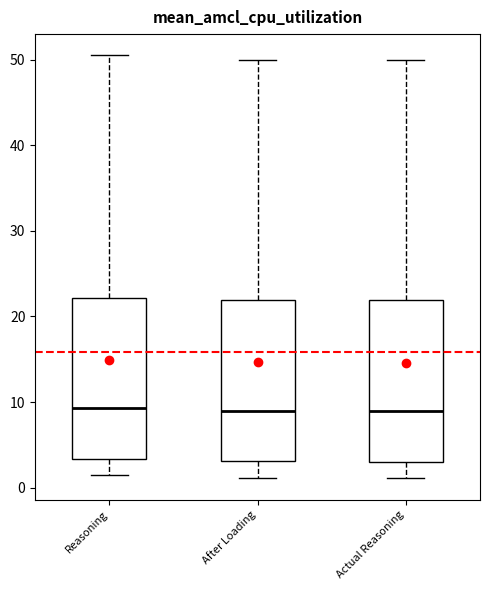

Reading left to right, read every box against the y-axis: the position of its median line, the range the box covers, and the ends of its whiskers. The values are not printed on the chart, so give them approximately, as read against the axis.

Reasoning: median 9, box 3 to 22, whiskers 1 to 51
After Loading: median 9, box 3 to 22, whiskers 1 to 50
Actual Reasoning: median 9, box 3 to 22, whiskers 1 to 50